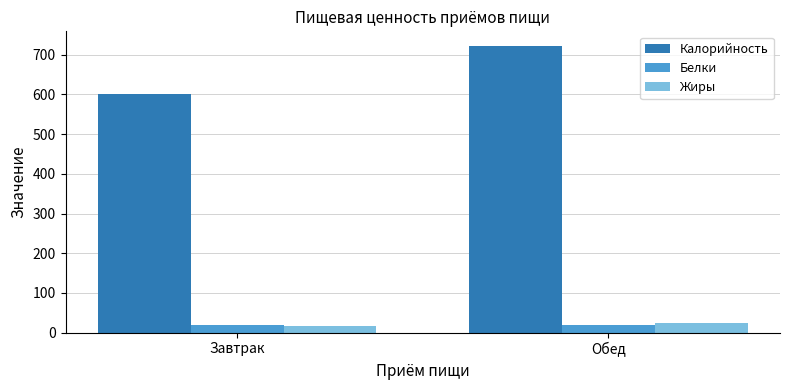

At which category does the chart reach its peak across all series?

Обед